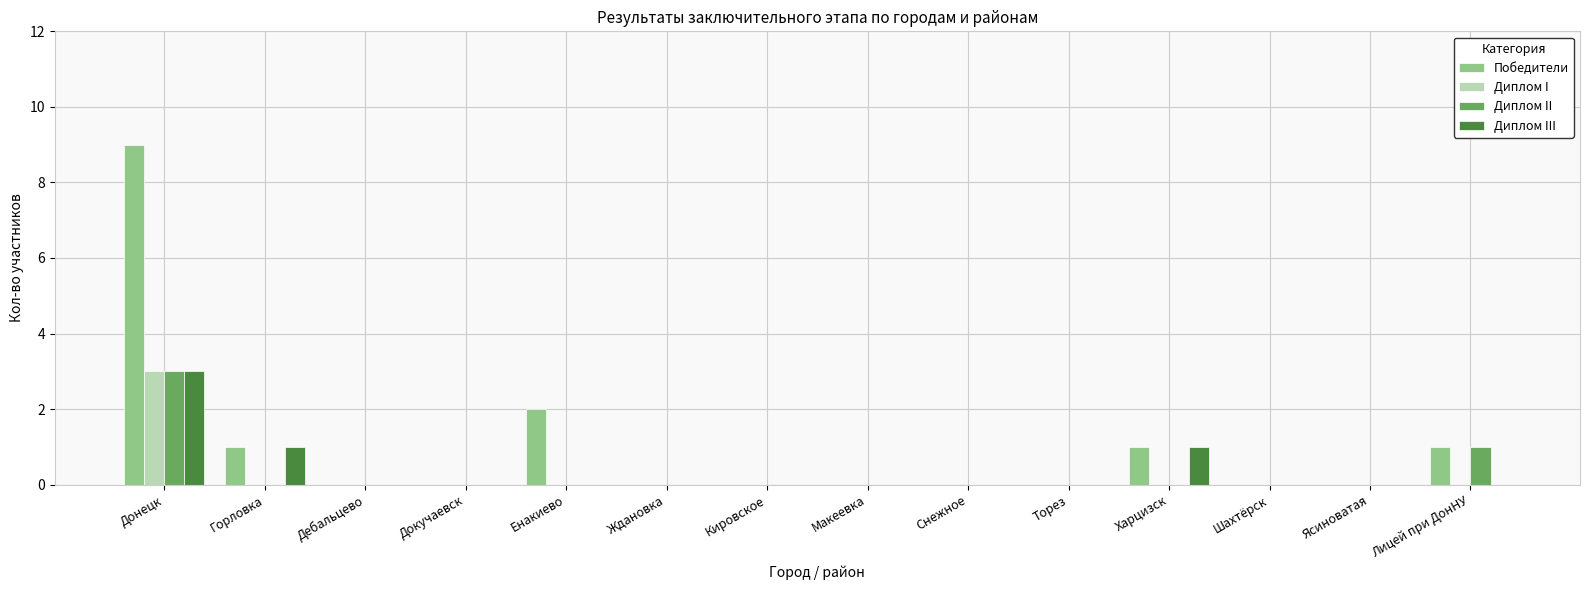

Is the value of Диплом III at Лицей при ДонНУ greater than the value of Победители at Лицей при ДонНУ?

No